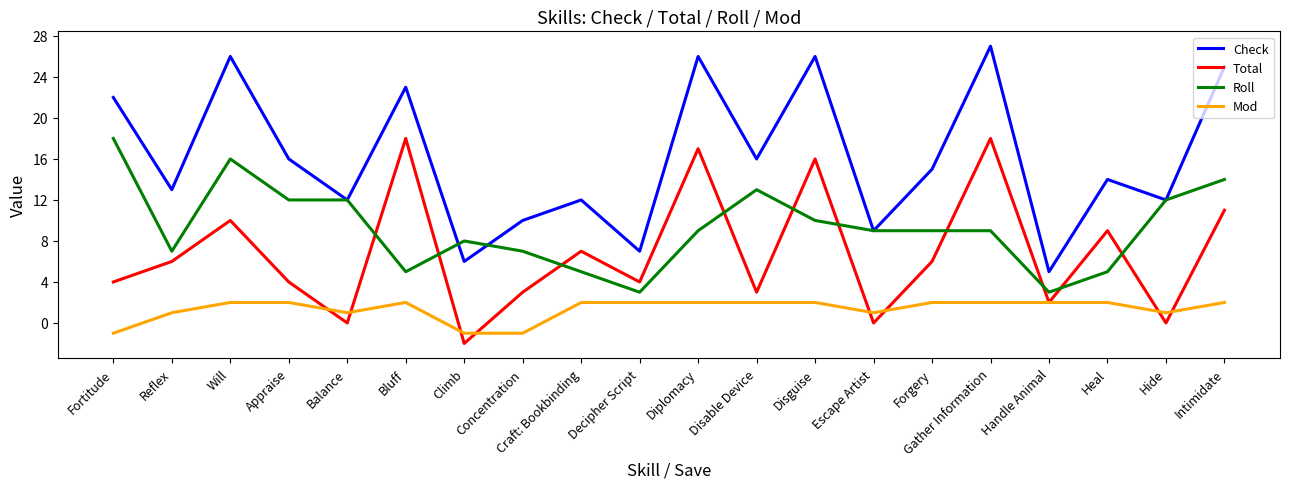

At Disguise, list the series in order from smallest to largest.

Mod, Roll, Total, Check